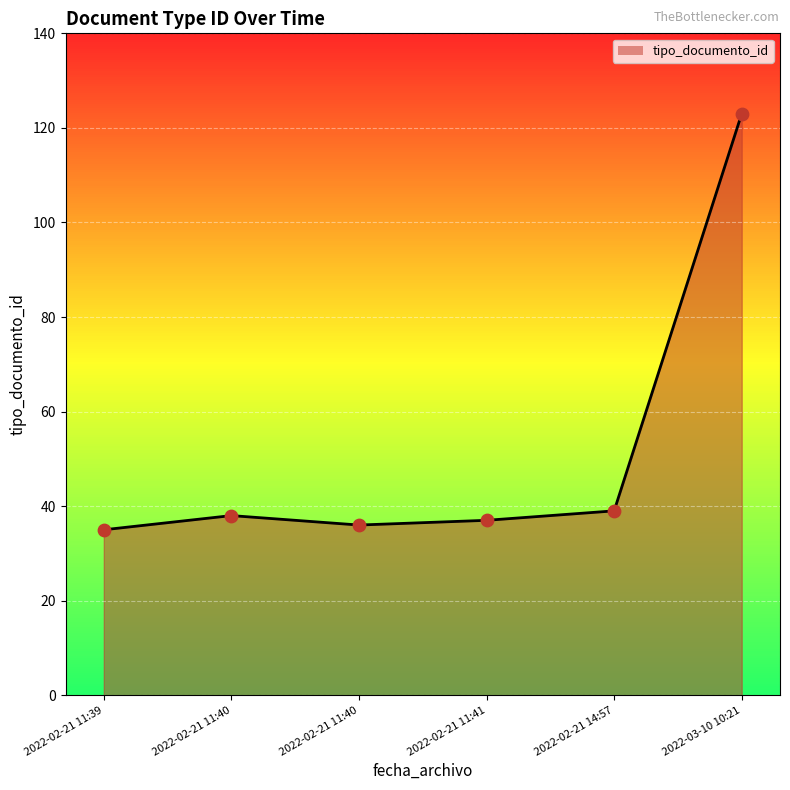

How many lines are shown in the chart?

1